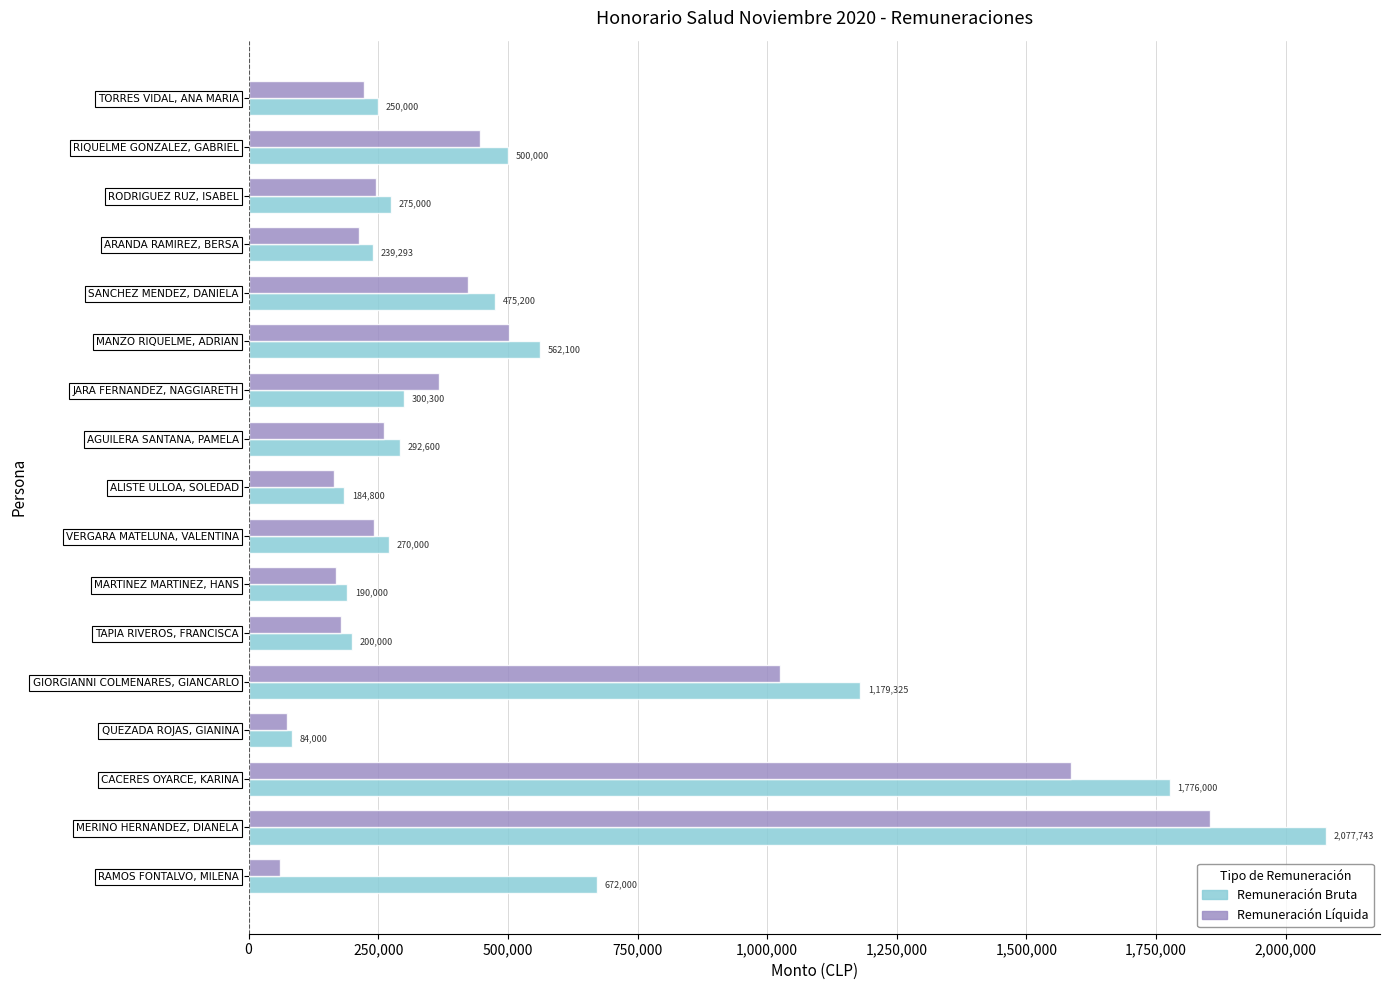

What is the total value across all series at MERINO HERNANDEZ, DIANELA?

3932129